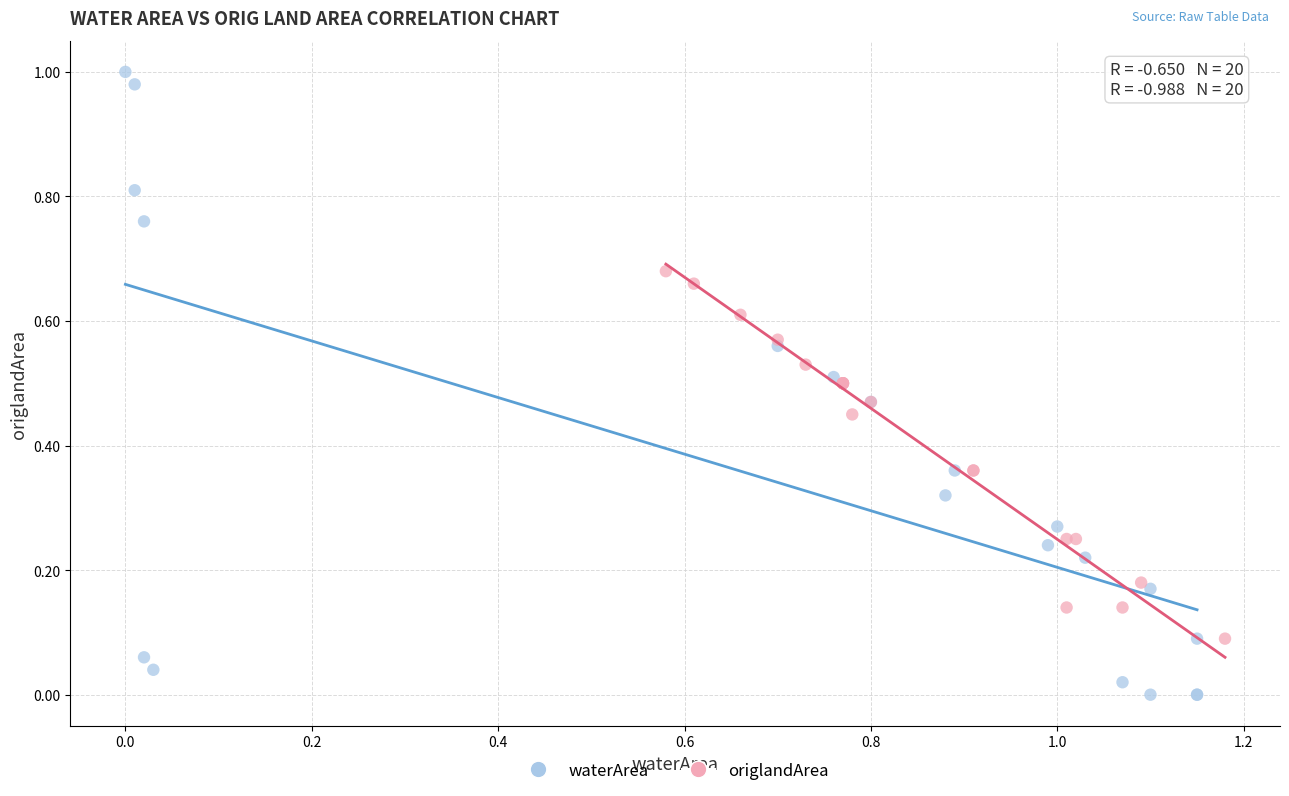

What are all the series names shown in the legend?

waterArea, origlandArea